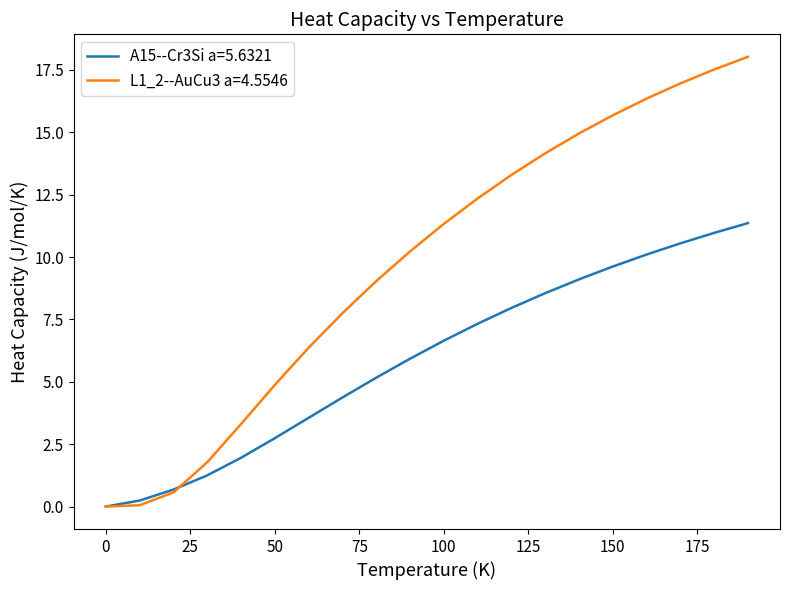

What is the maximum value shown in the chart?

18.0